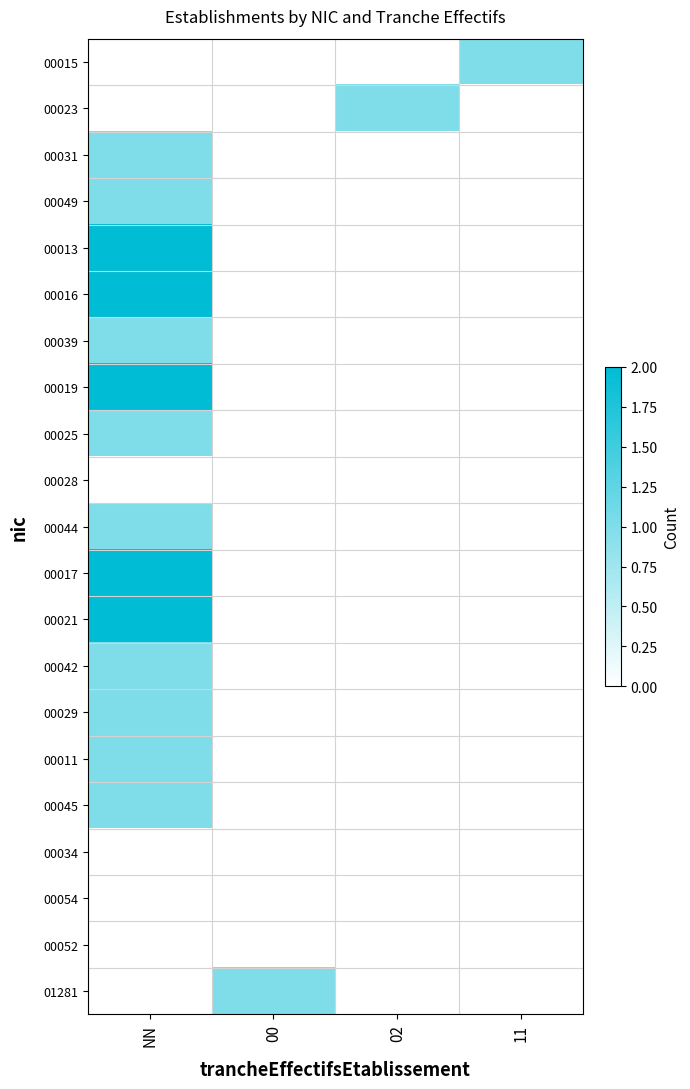

Is the value of 01281 at 11 greater than the value of 00045 at NN?

No